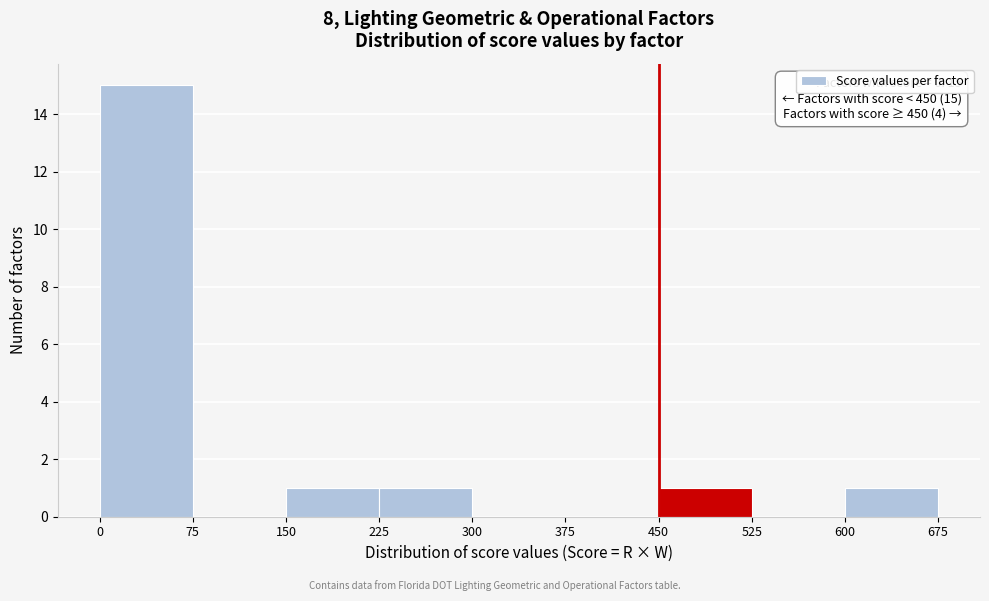

Over which range of the x-axis is the bar tallest?

0 to 75